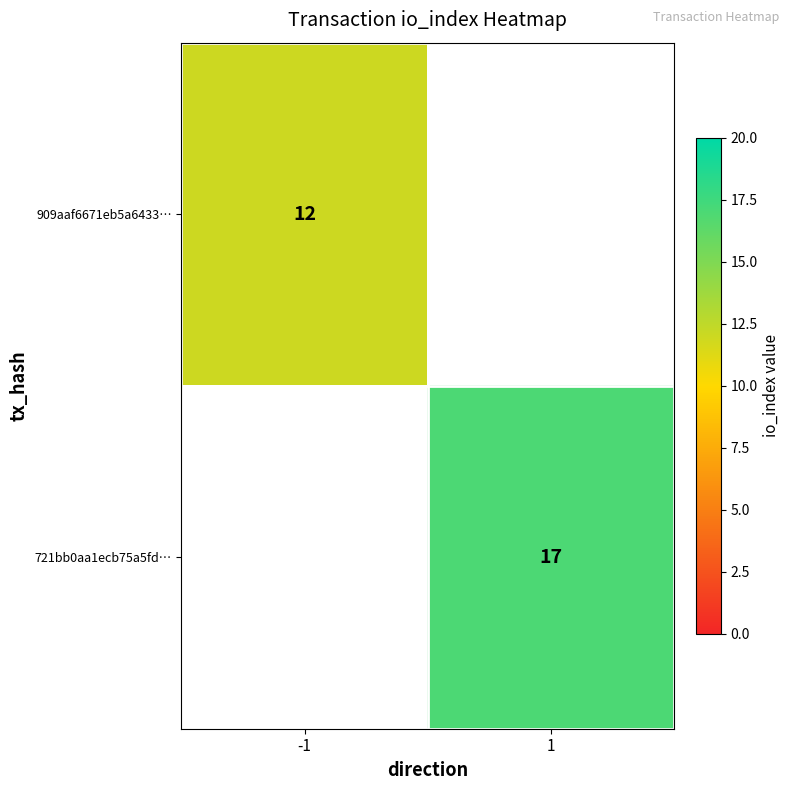

True or false: 909aaf6671eb5a6433… has a value of 6 at -1.

False